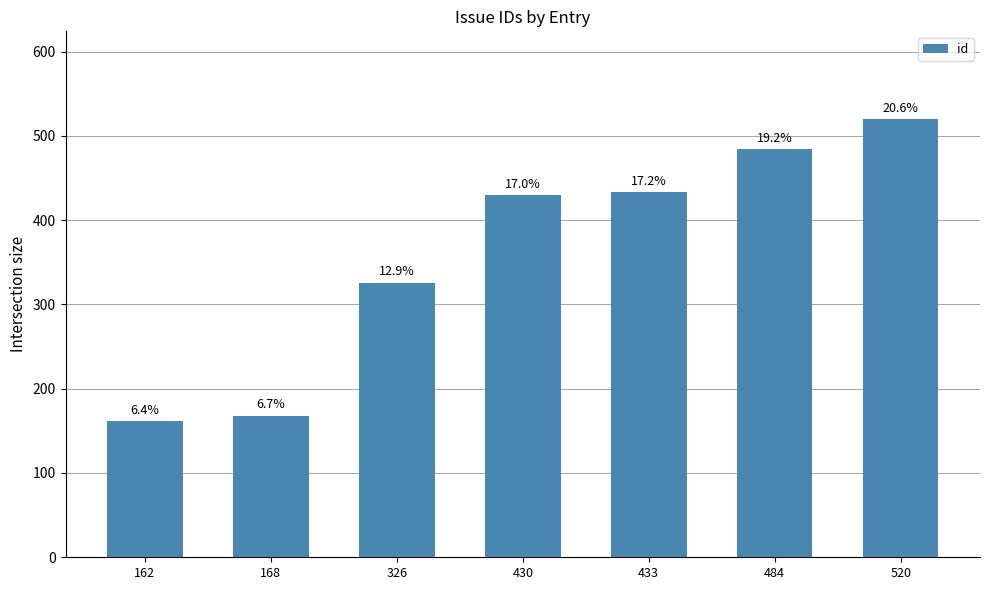

Are the bars grouped side by side (vs. stacked)?

No